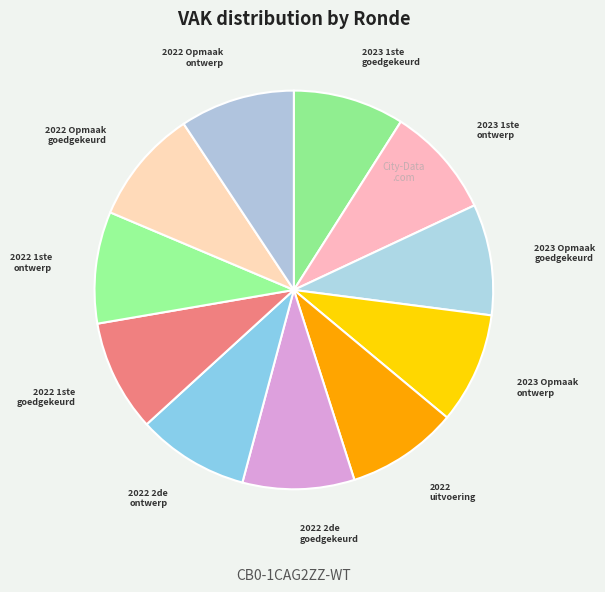

Is there any slice that represents more than half of the pie?

No